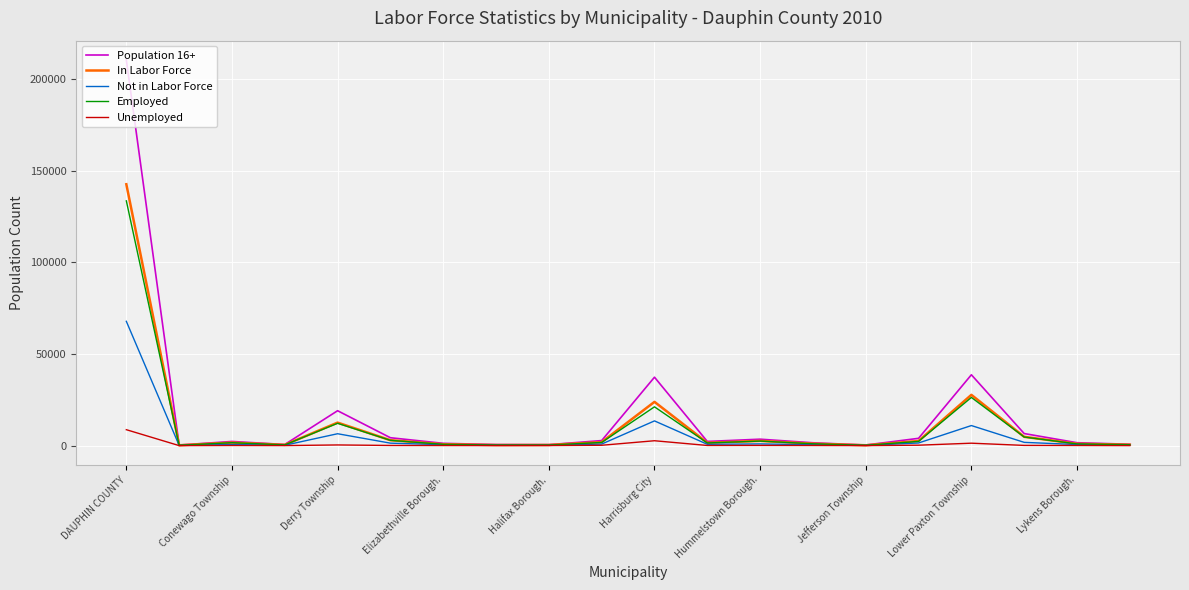

Which series has the widest spread of values?

Population 16+